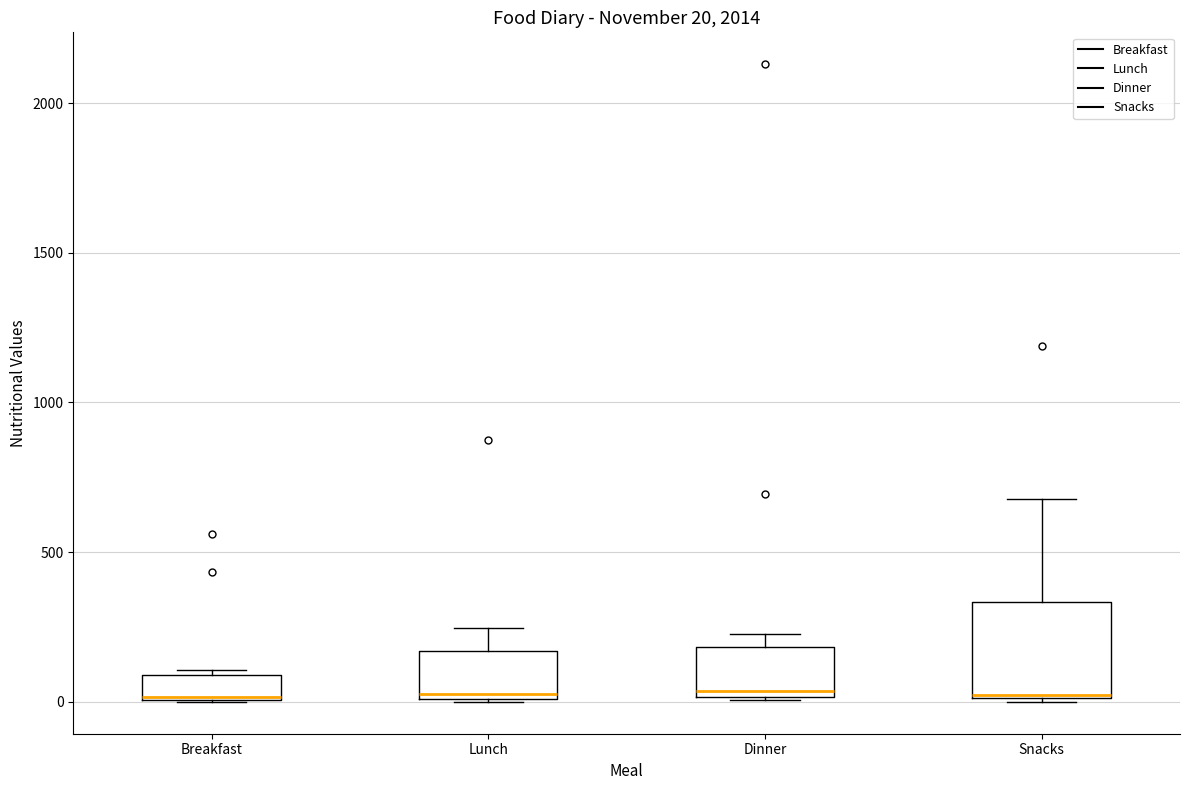

Comparing the boxes themselves (not the whiskers), which one is the tallest?

Snacks